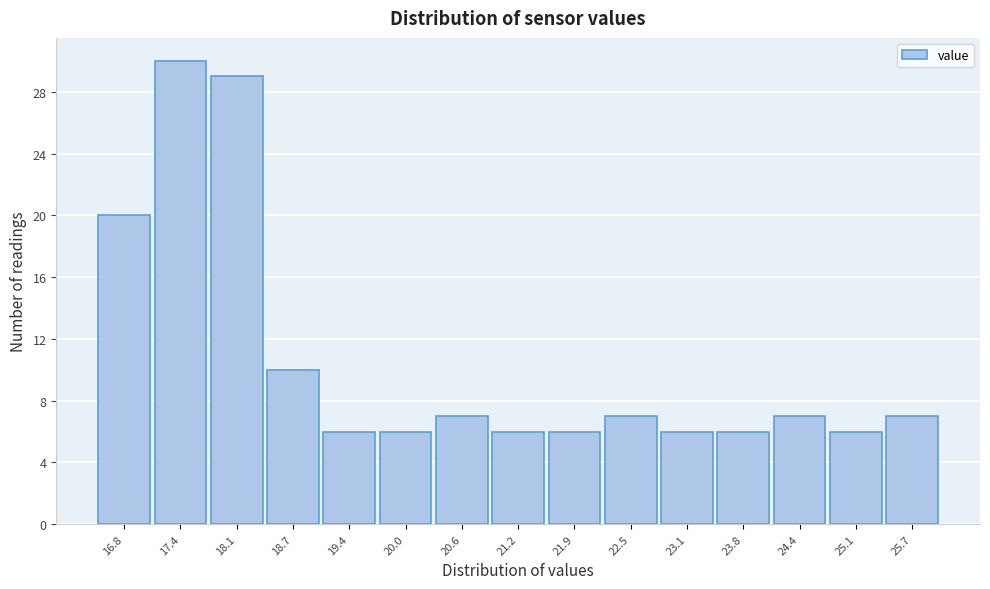

Reading left to right, list every bar in this chart as the range it spans on the x-axis followed by its height. Neither the bar edges nor the heights are printed on the chart, so give them approximately, as read against the axes.

16.5 to 17.1: 20
17.1 to 17.8: 30
17.8 to 18.4: 29
18.4 to 19.0: 10
19.0 to 19.7: 6
19.7 to 20.3: 6
20.3 to 20.9: 7
20.9 to 21.6: 6
21.6 to 22.2: 6
22.2 to 22.8: 7
22.8 to 23.5: 6
23.5 to 24.1: 6
24.1 to 24.7: 7
24.7 to 25.4: 6
25.4 to 26.0: 7